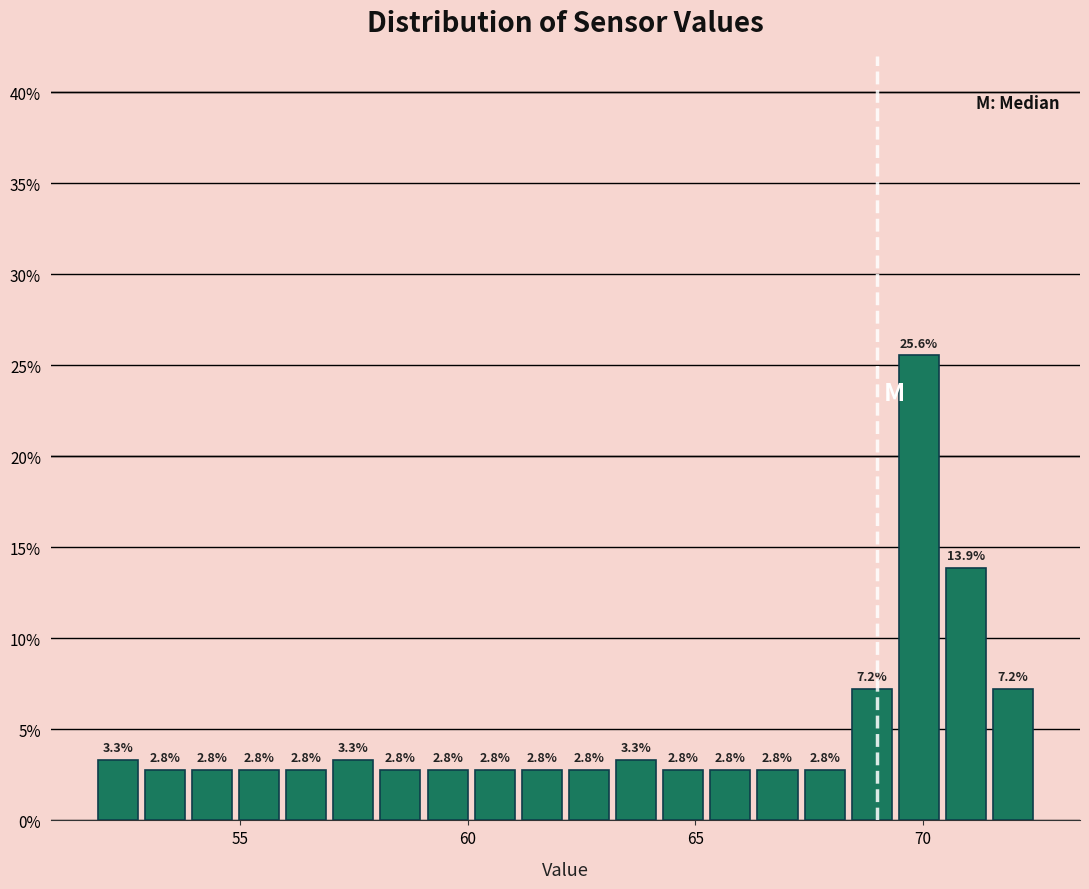

Read against the x-axis, roughly where is the centre of the tallest bar?

70.0